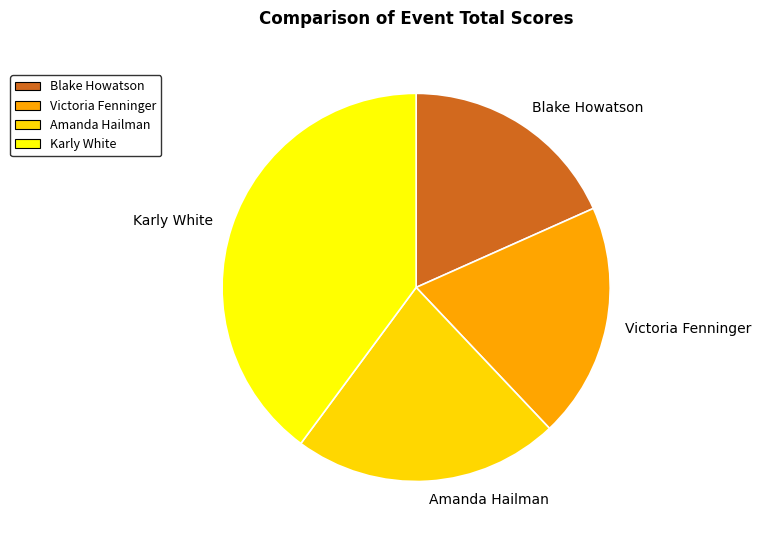

Rank the categories by value from highest to lowest.

Karly White, Amanda Hailman, Victoria Fenninger, Blake Howatson